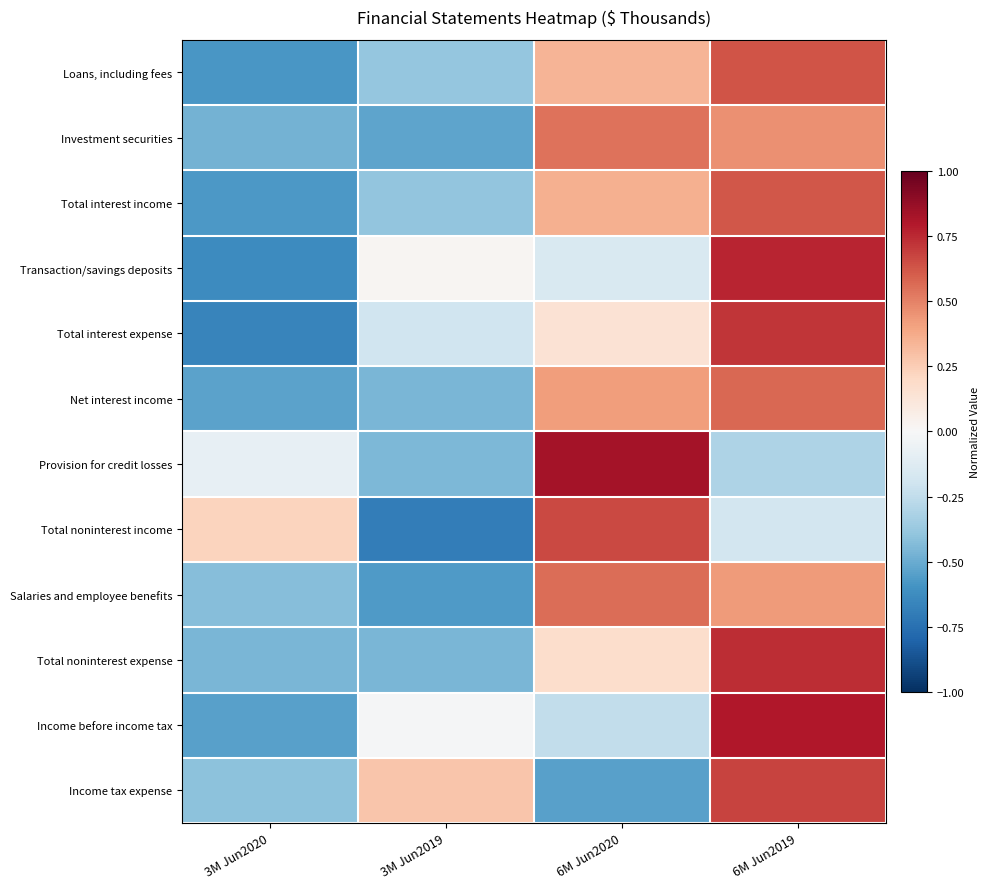

What is the smallest value displayed?

-0.7